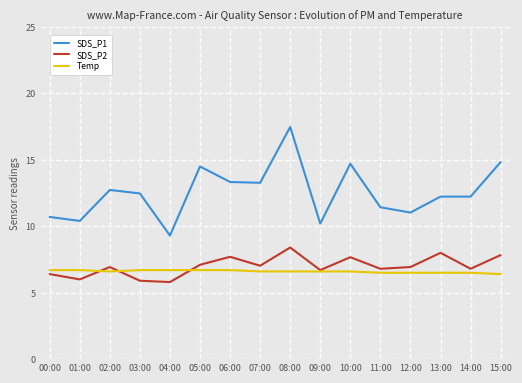

What is the difference between the maximum and second lowest values in the SDS_P2 series?

2.5